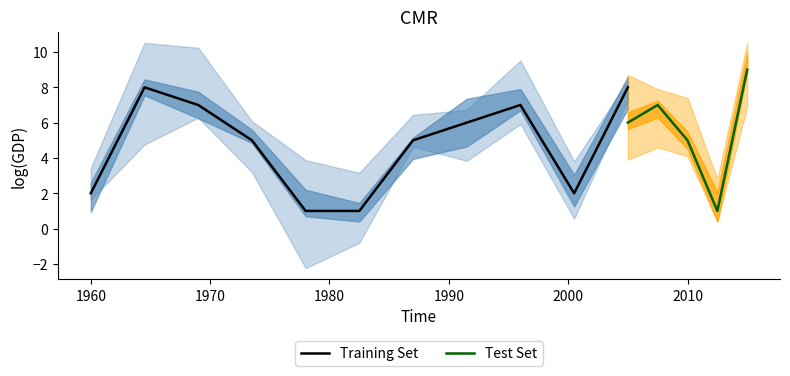

Is it true that col_2 equals 7 at 4?

False